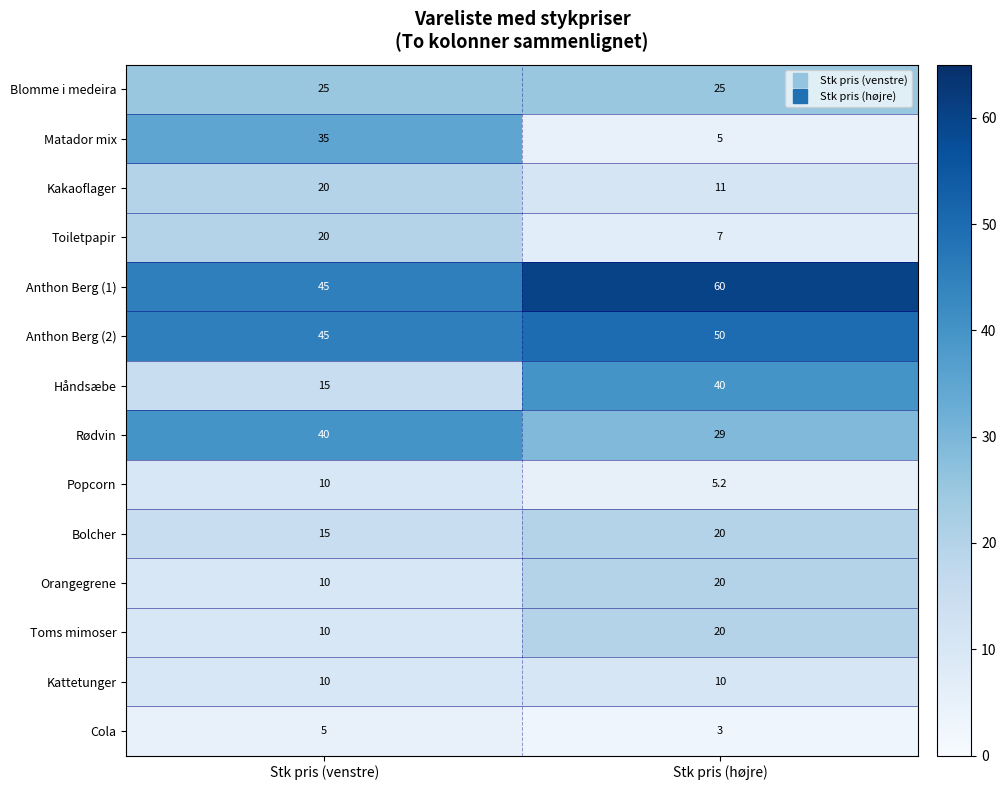

Which category has the highest value across all series?

Stk pris (højre)